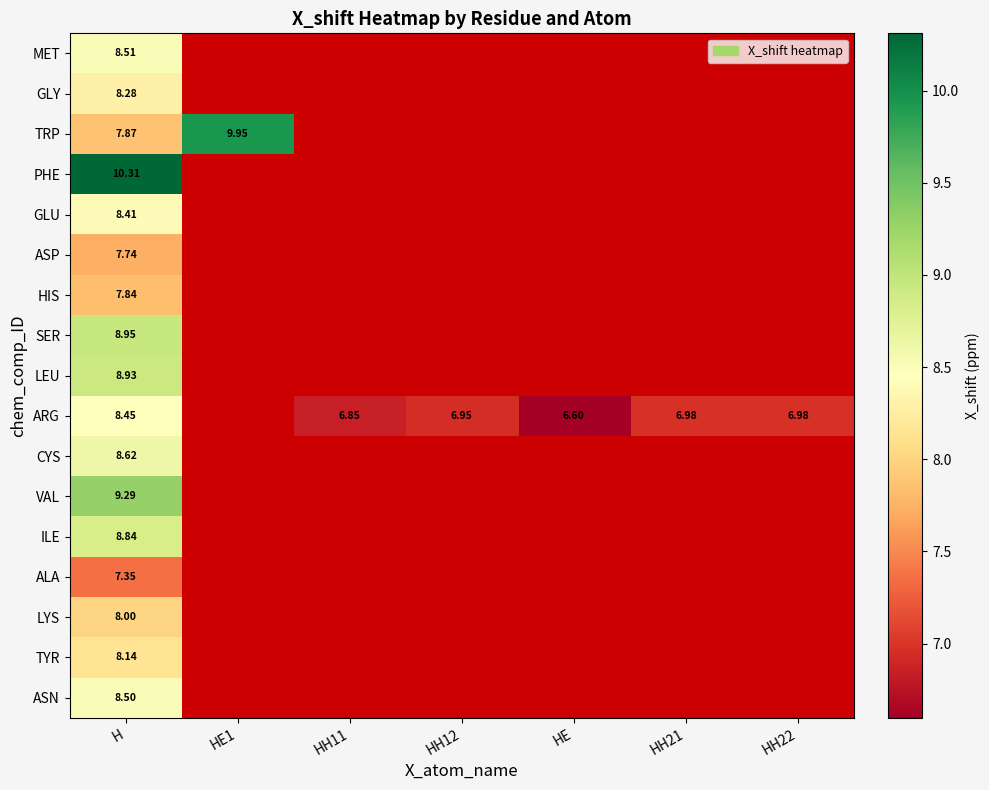

Which category has the lowest value in the LYS series?

H